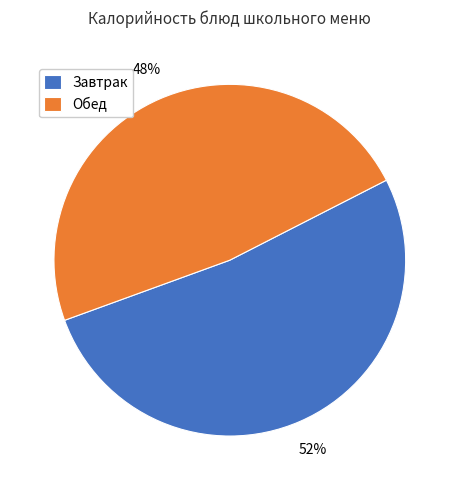

Which category has the biggest portion of the pie?

Завтрак